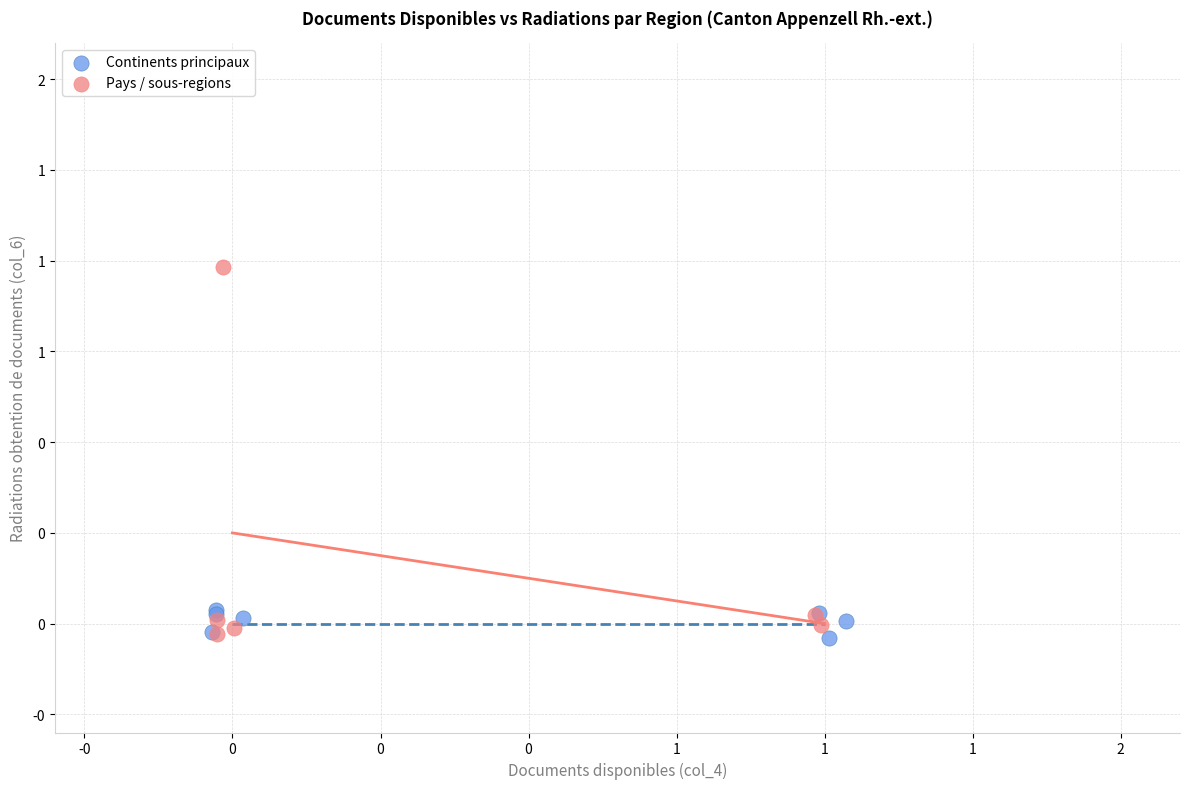

Which series has the largest Y range (max minus min)?

Pays / sous-regions